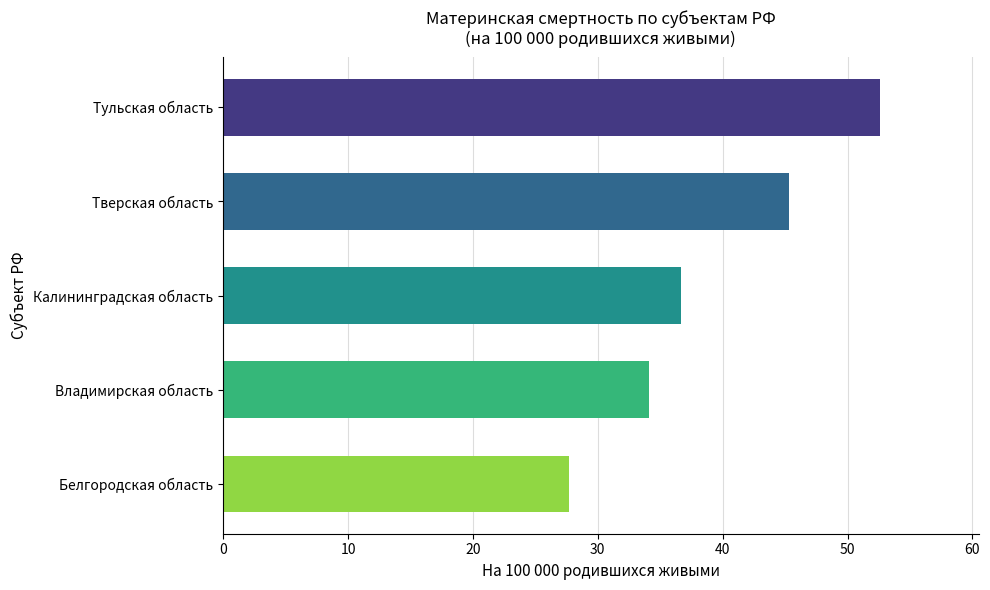

How many data points does each series have?

5